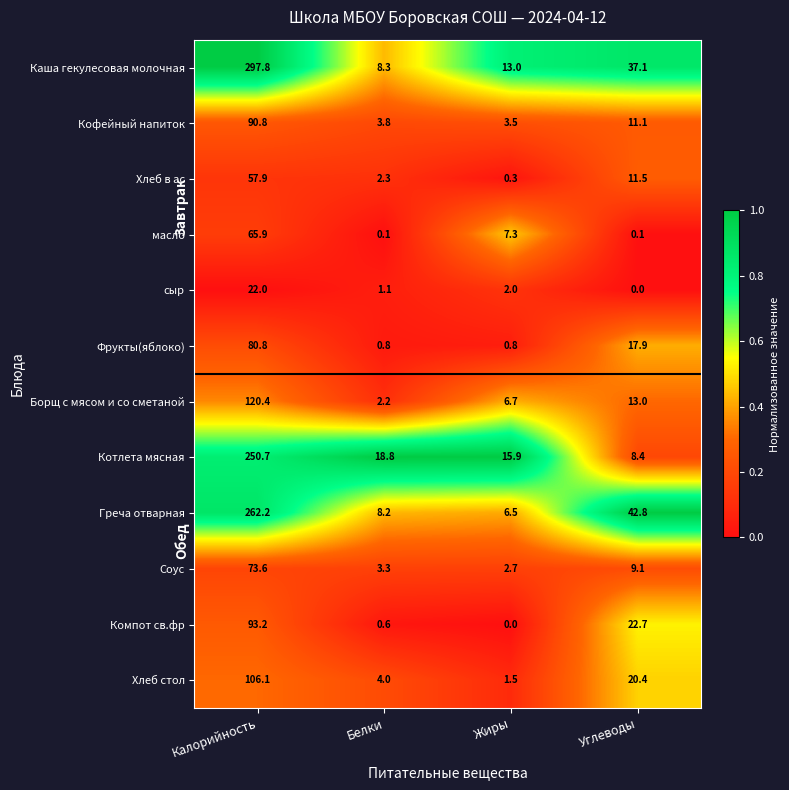

What is the difference between the Котлета мясная values at Белки and Углеводы?

10.4